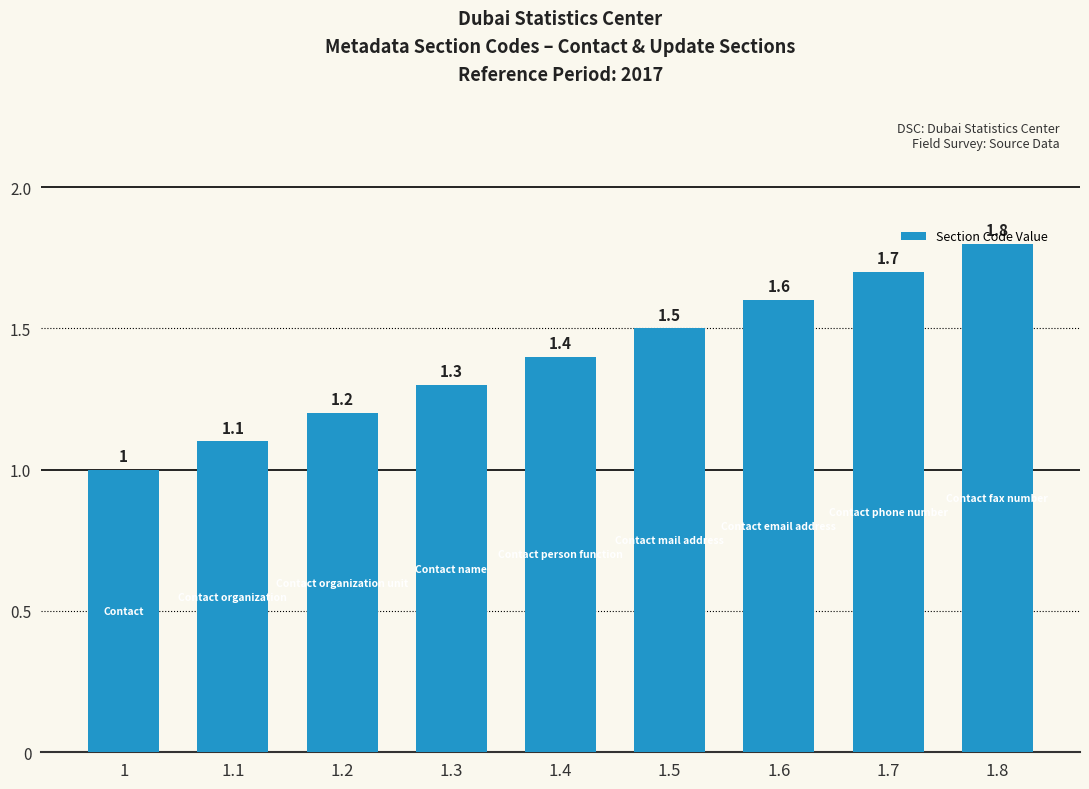

What is the value of the 8th bar from the left?

1.7